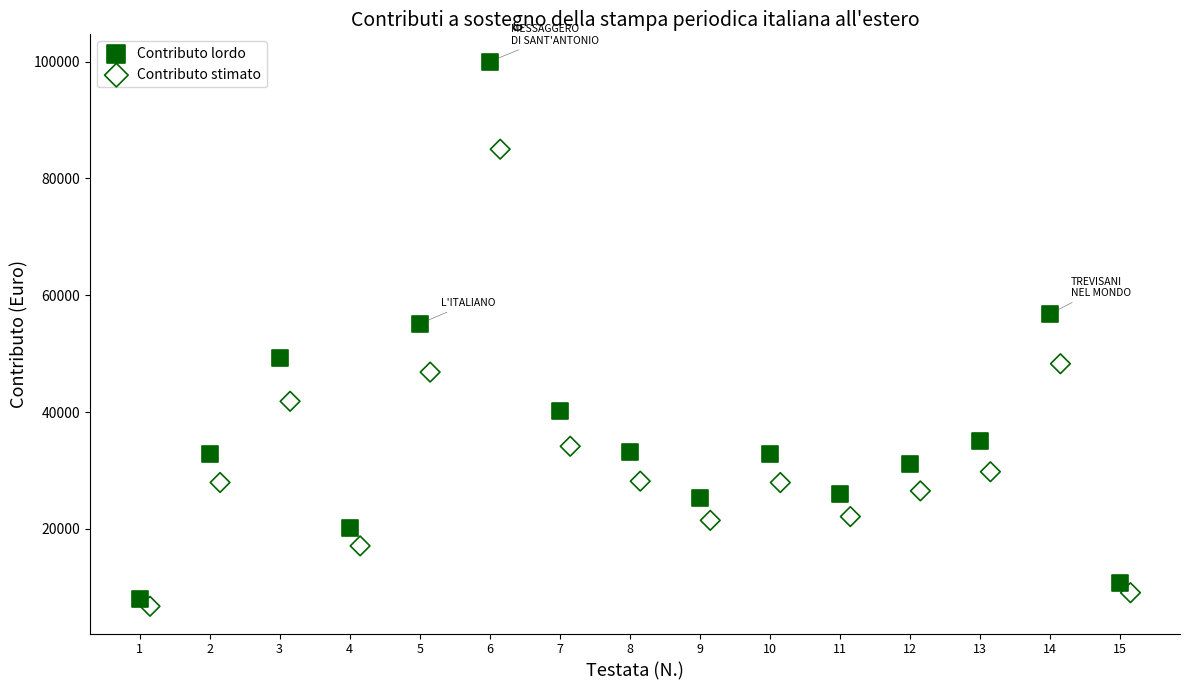

Which series reaches the maximum Y coordinate?

Contributo lordo